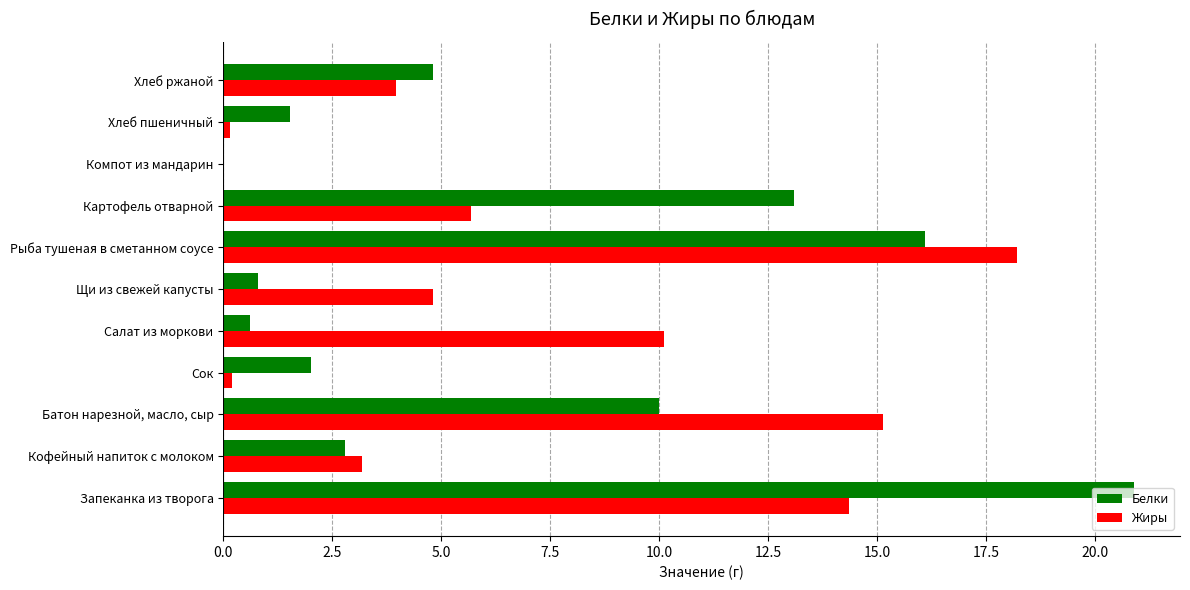

At which category is the sum across all series the highest?

Запеканка из творога